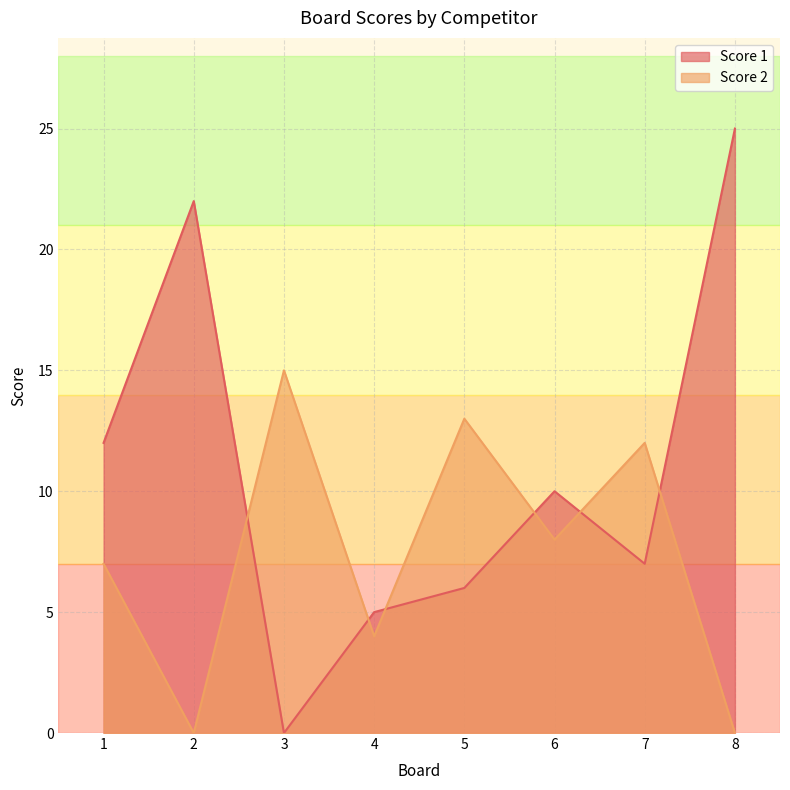

Reading left to right, extract all data points from this chart.

Score 1: 1=12	2=22	3=0	4=5	5=6	6=10	7=7	8=25
Score 2: 1=7	2=0	3=15	4=4	5=13	6=8	7=12	8=0